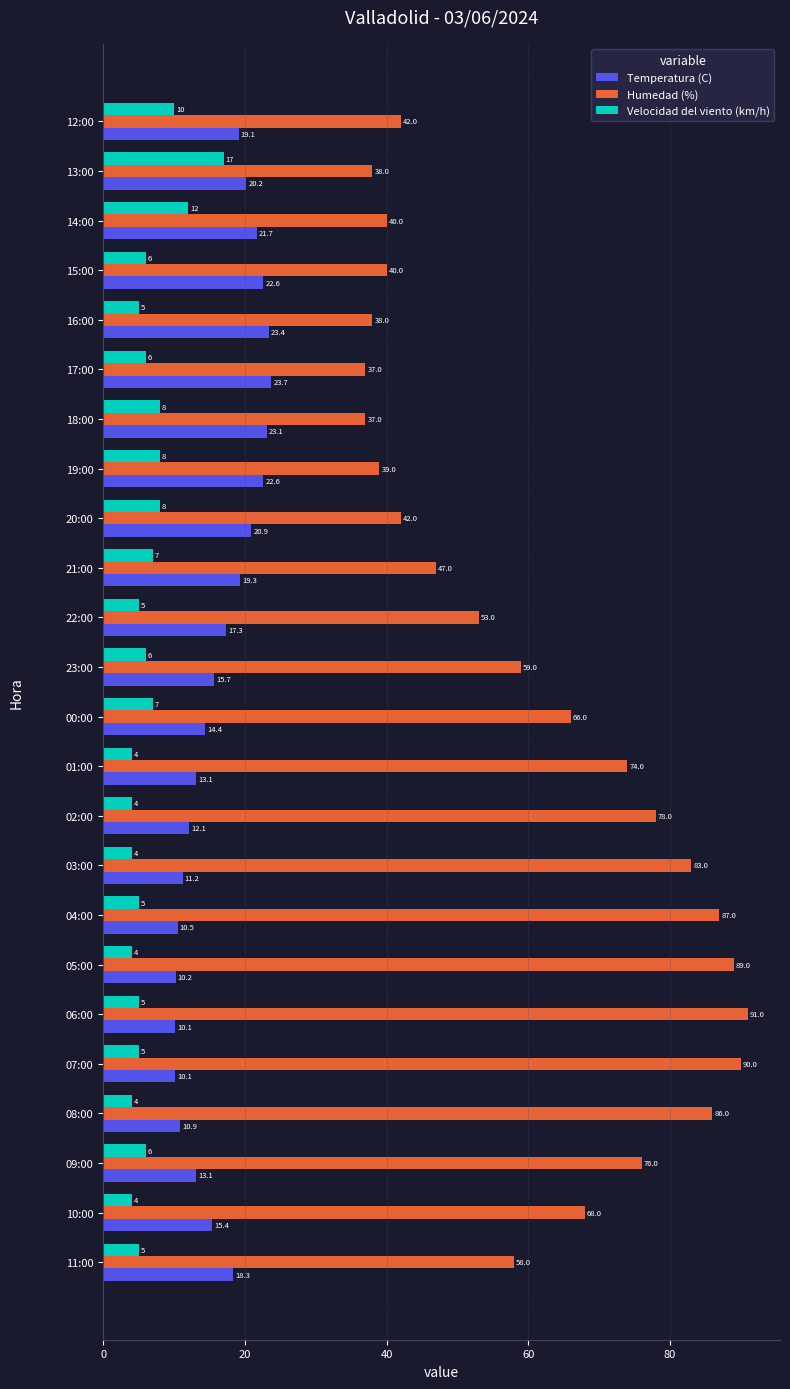

Is it true that Velocidad del viento (km/h) equals 1.7 at 06:00?

False